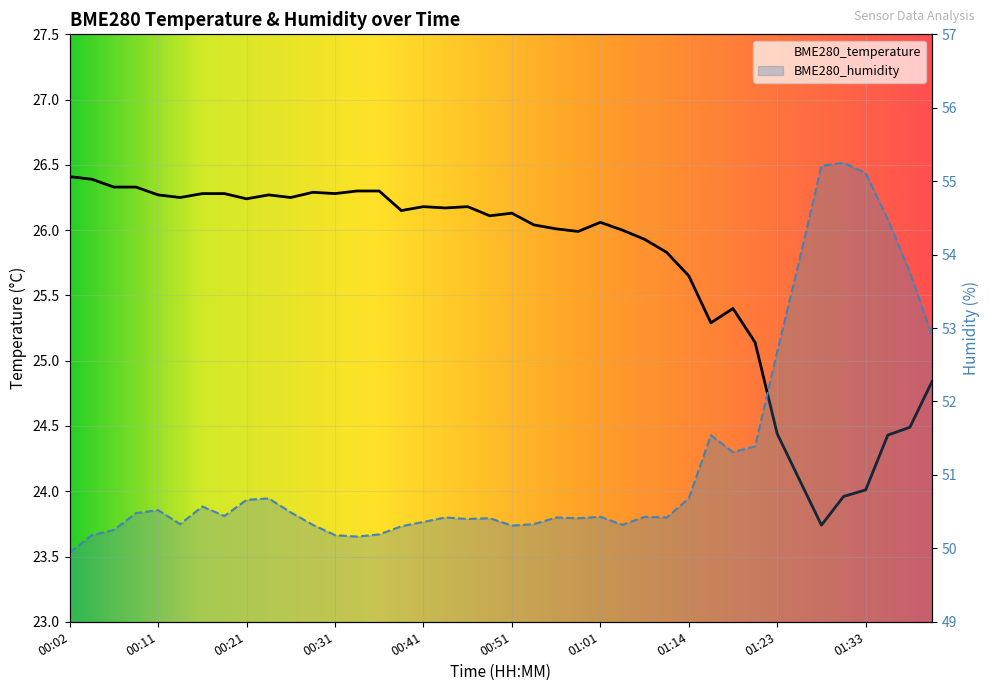

What is the smallest value displayed?

23.7